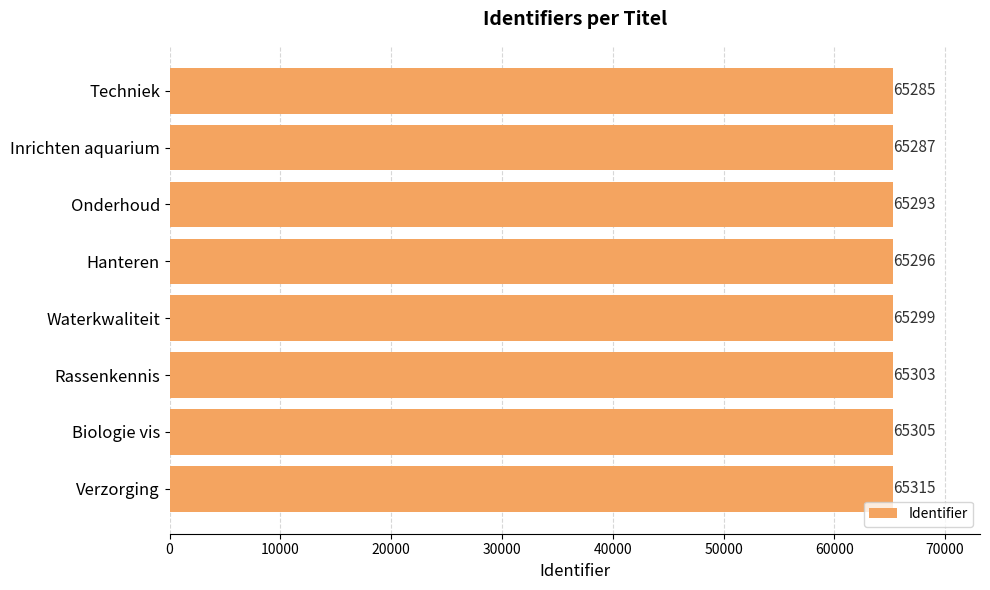

What is the average value?

65298